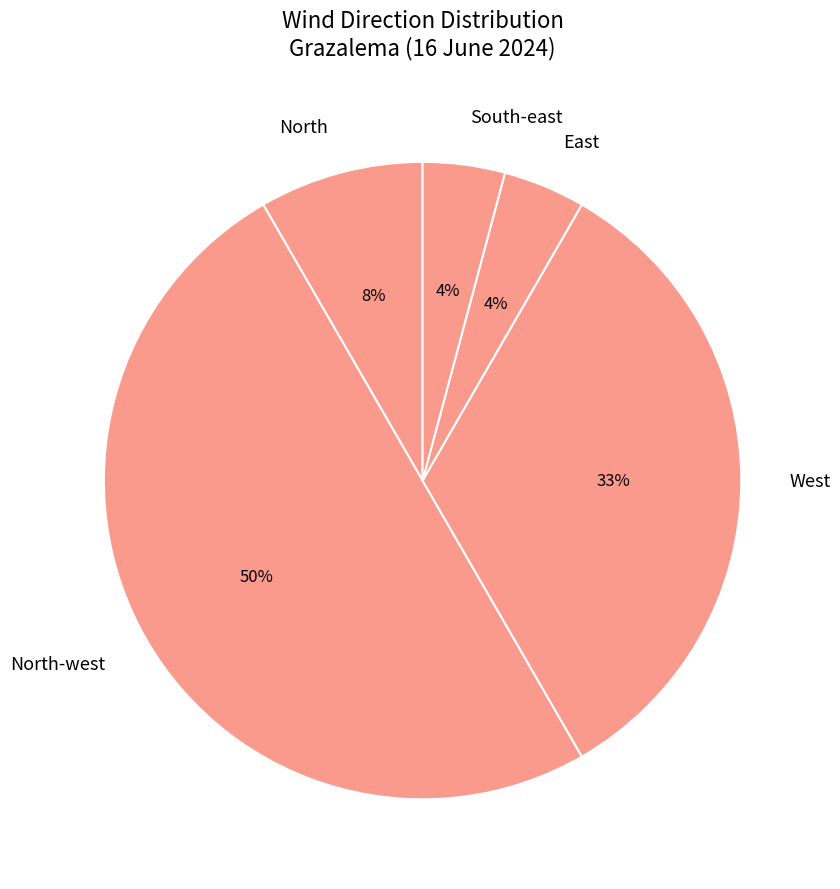

To the nearest percent, what is the difference between the North-west and South-east slice percentages?

46%